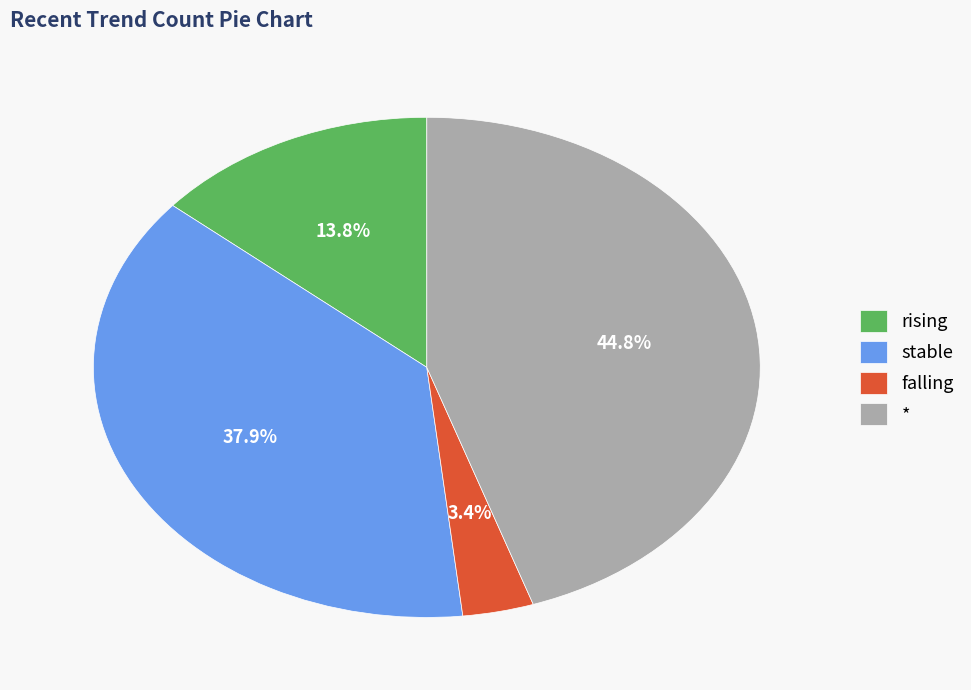

Which slice is the smallest?

falling